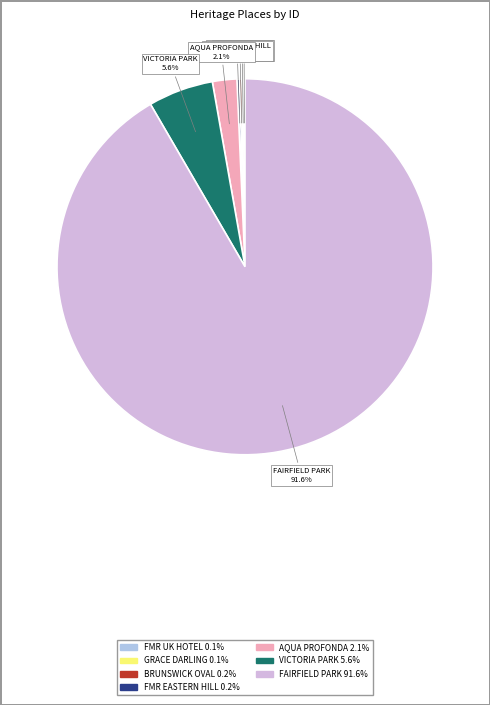

Which slice is the largest?

FAIRFIELD PARK